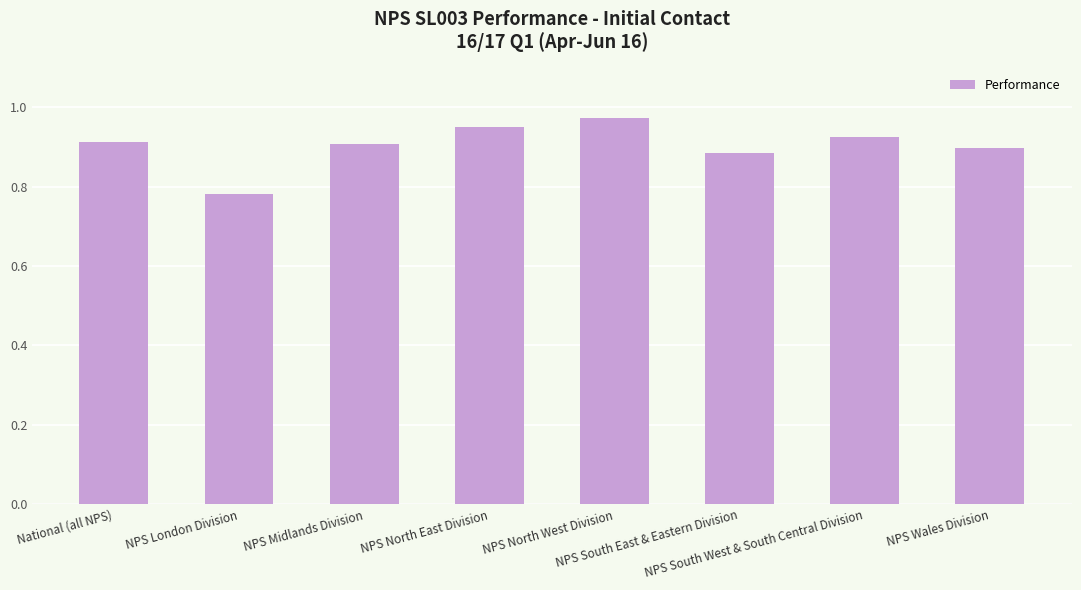

Which label corresponds to the smallest value in the chart?

NPS London Division